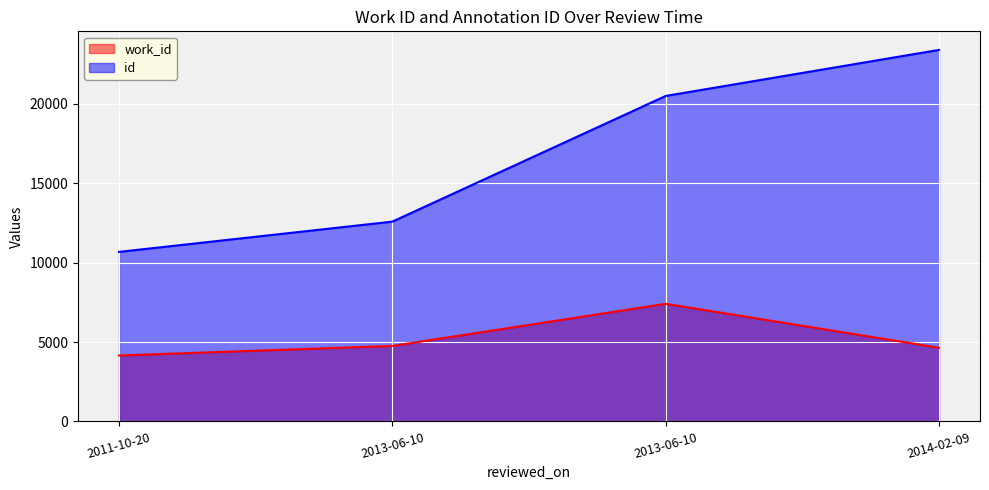

What is the label of the 1st point from the right?

2014-02-09